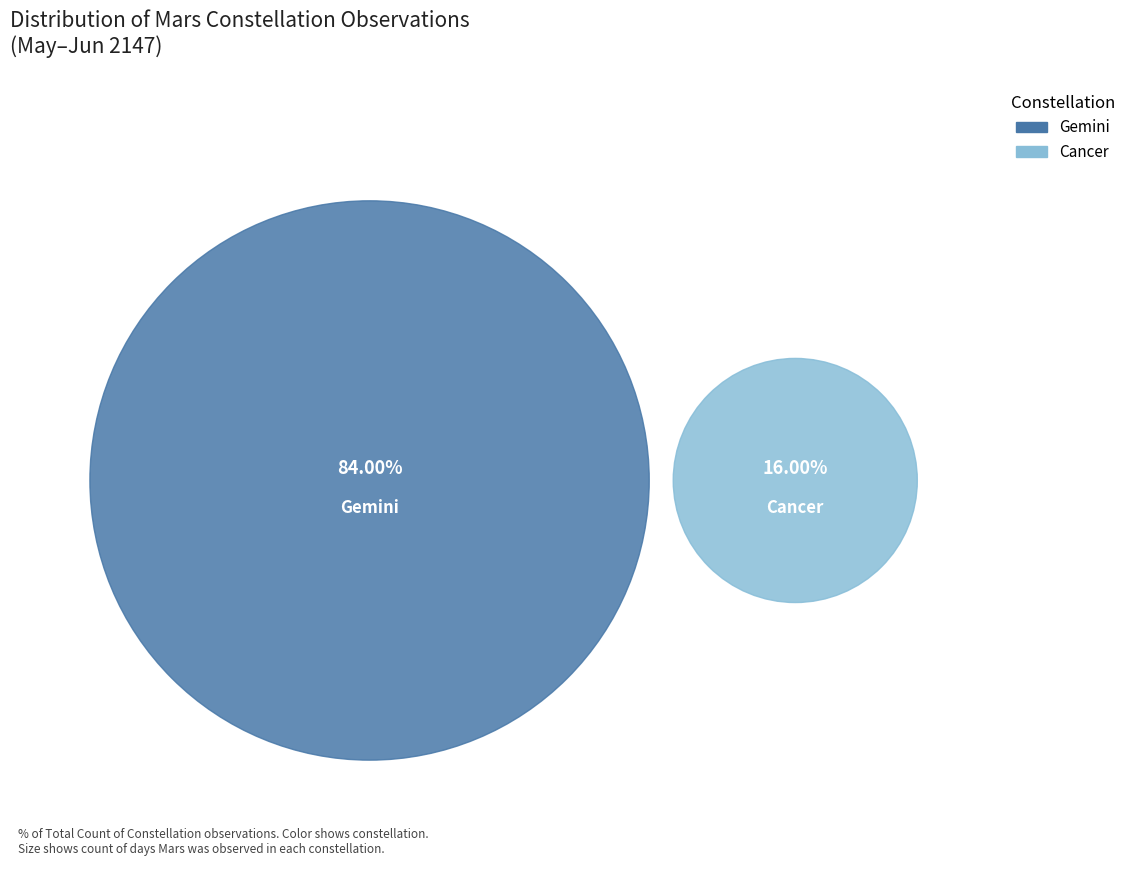

Rank the categories by value from lowest to highest.

Cancer, Gemini